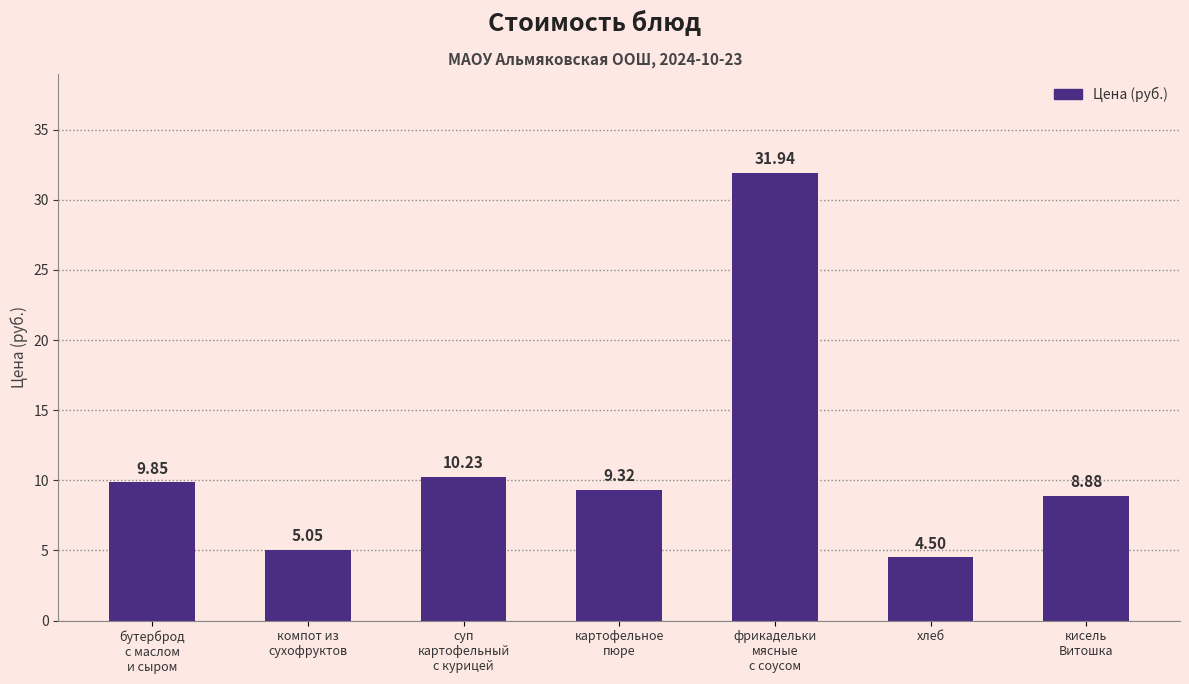

Rank the categories by value from highest to lowest.

фрикадельки
мясные
с соусом, суп
картофельный
с курицей, бутерброд
с маслом
и сыром, картофельное
пюре, кисель
Витошка, компот из
сухофруктов, хлеб